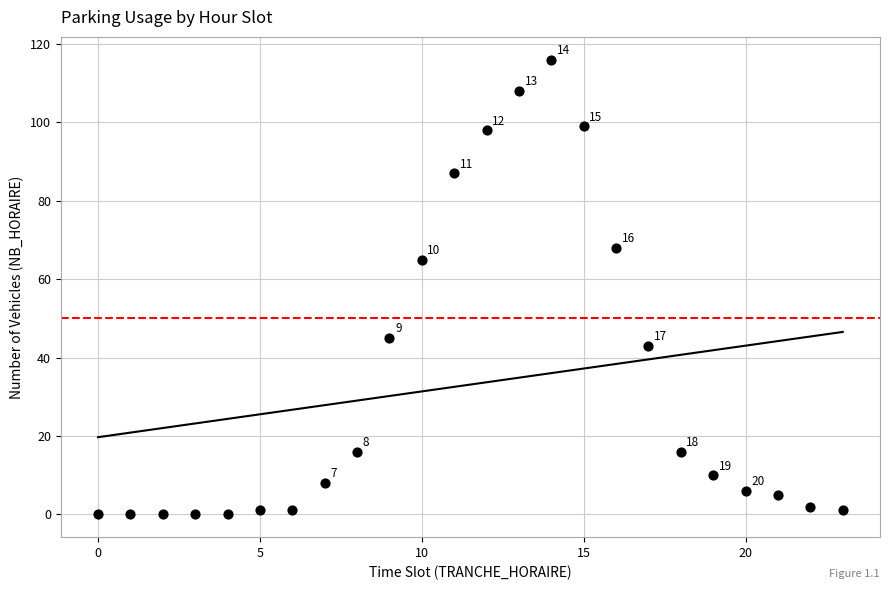

What Y value in the scatter plot is closest to 58?

65